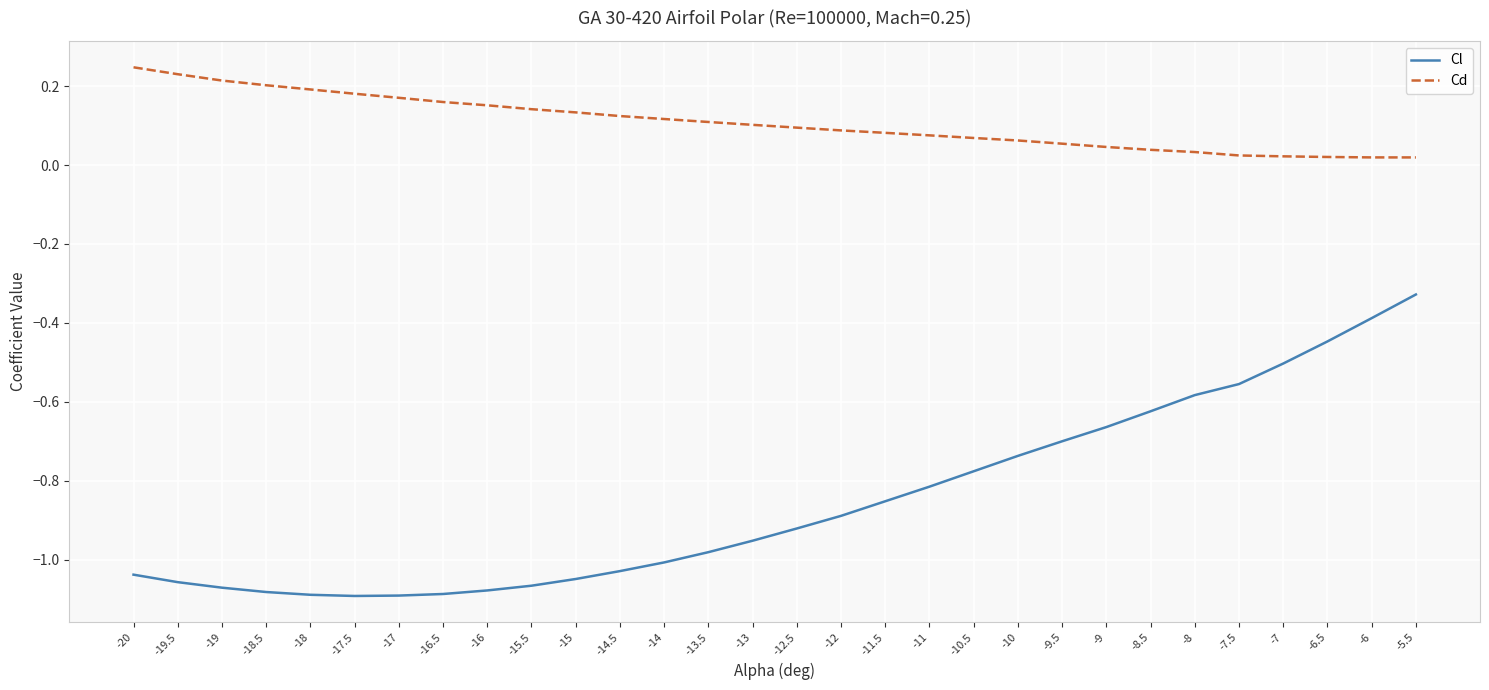

List the series in order of their peak value, lowest first.

Cl, Cd